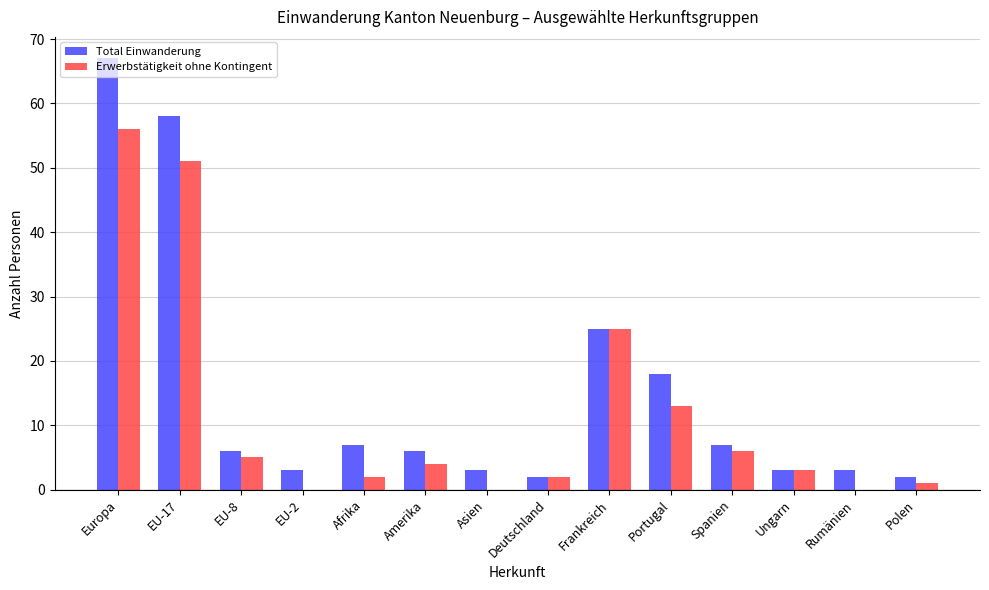

At which label does Erwerbstätigkeit ohne Kontingent reach its peak?

Europa